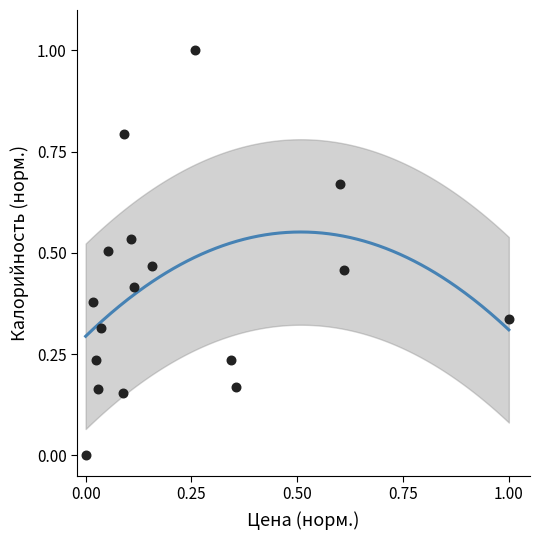

What is the range of X values (max minus min)?

1.0